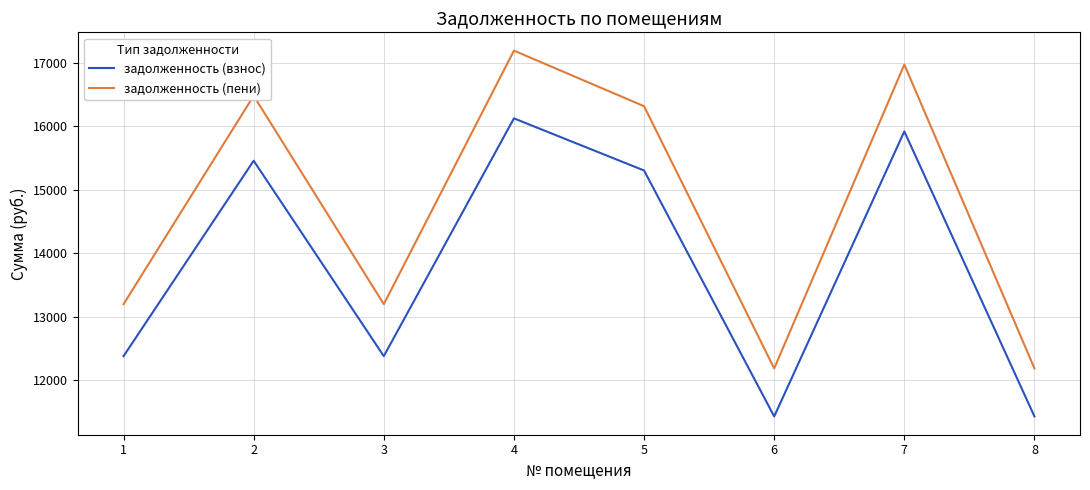

How many distinct data groups are displayed?

2